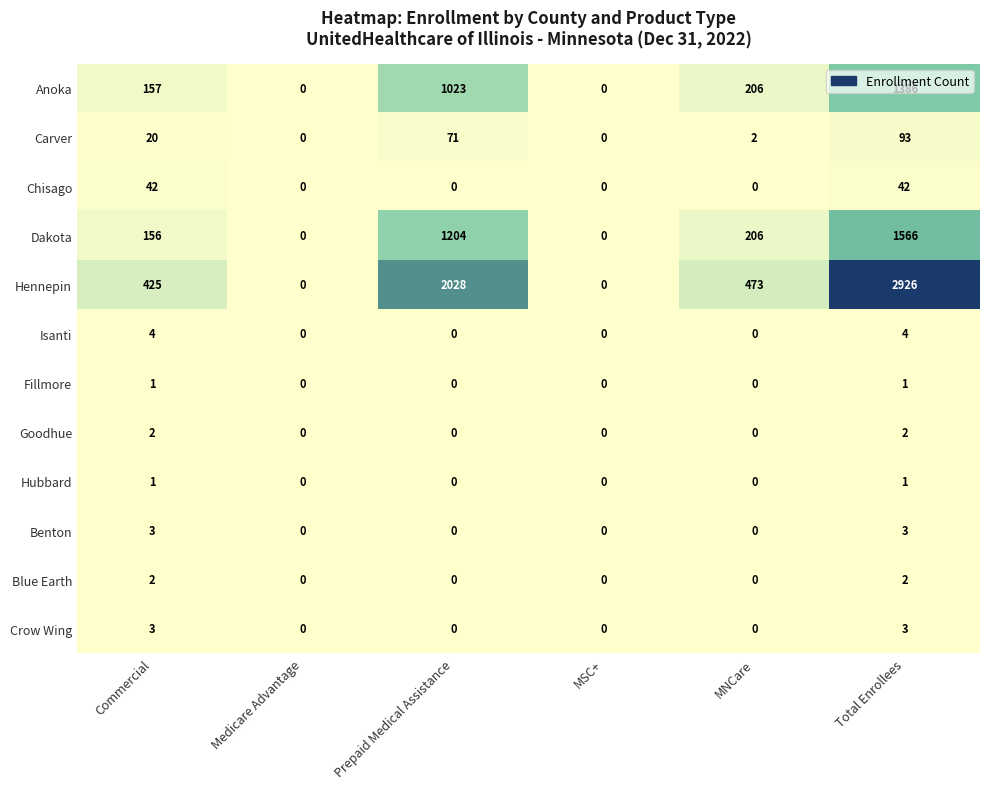

Which series has the largest range (max minus min)?

Hennepin